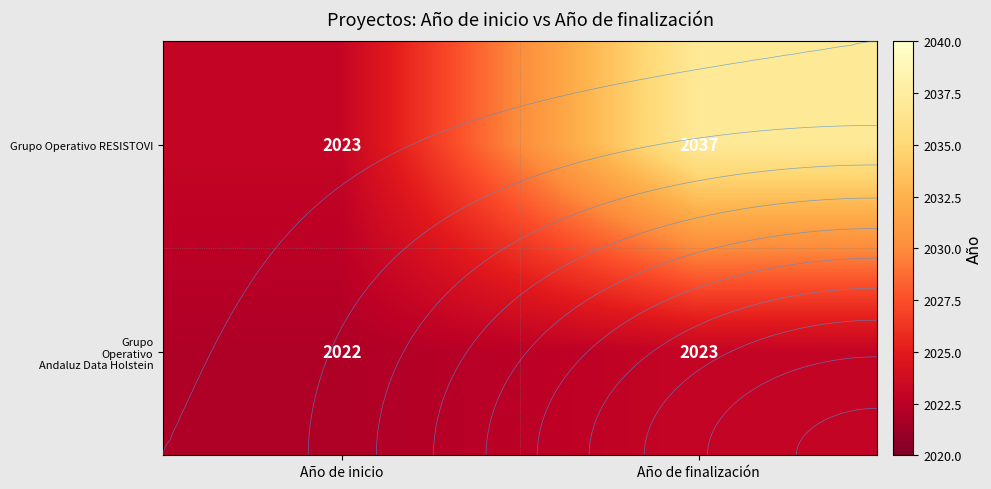

What is the difference between the Grupo Operativo RESISTOVI values at Año de finalización and Año de inicio?

14